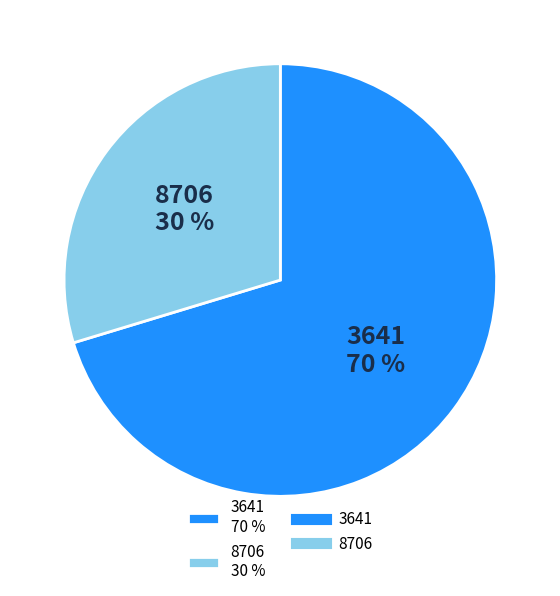

True or false: 8706 accounts for 19% of the total.

False